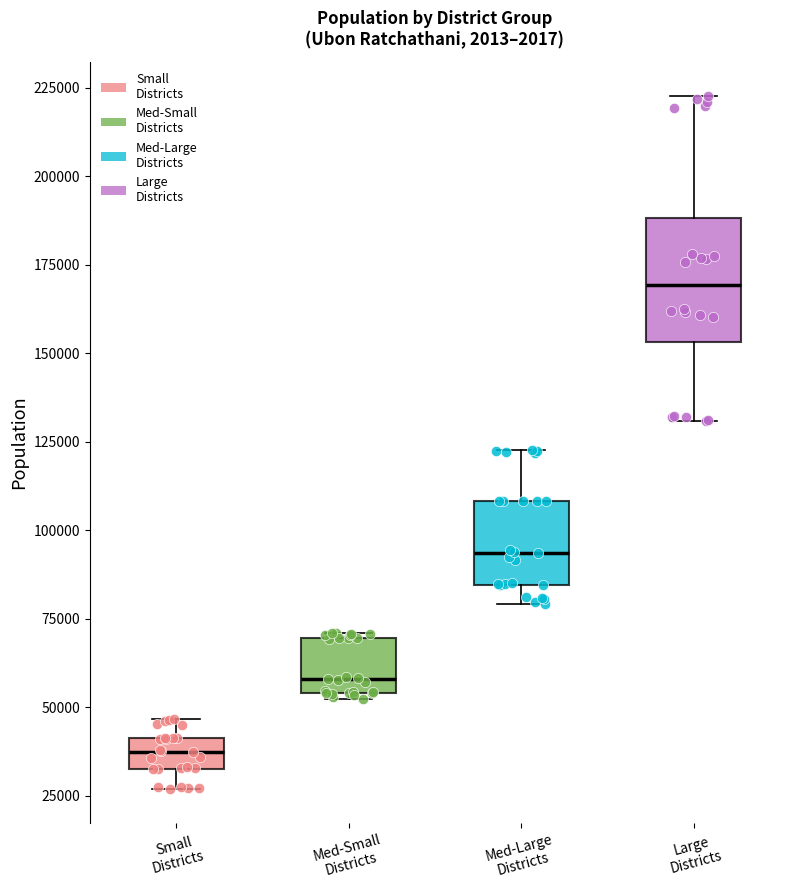

Comparing the boxes themselves (not the whiskers), which one is the tallest?

Large Districts